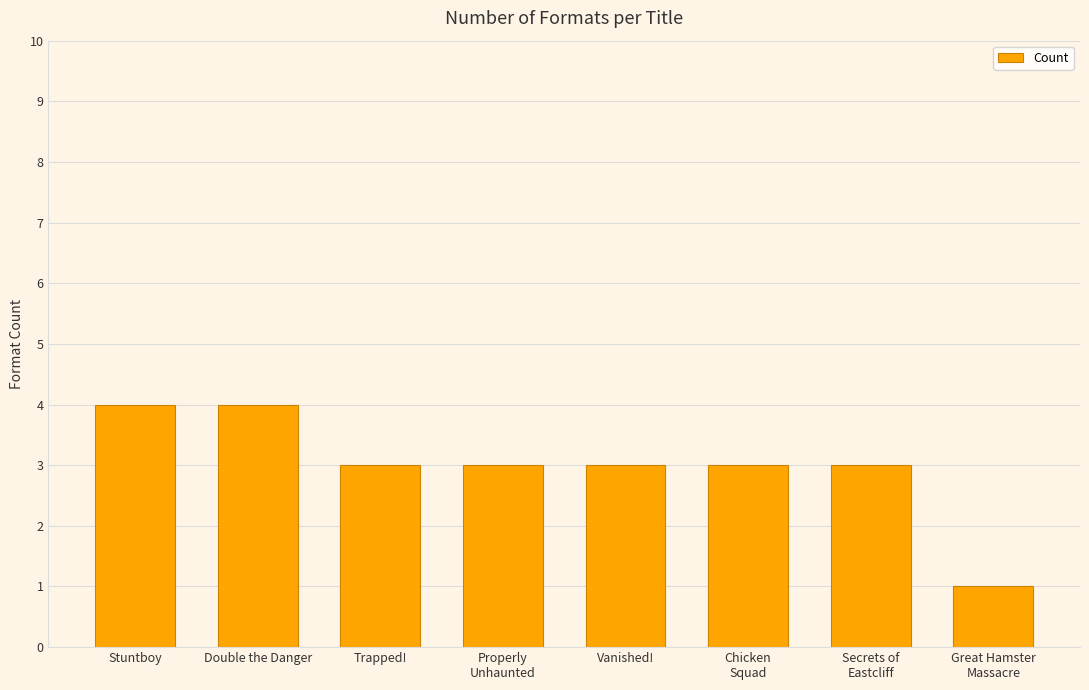

True or false: the data shows 7 at Double the Danger.

False